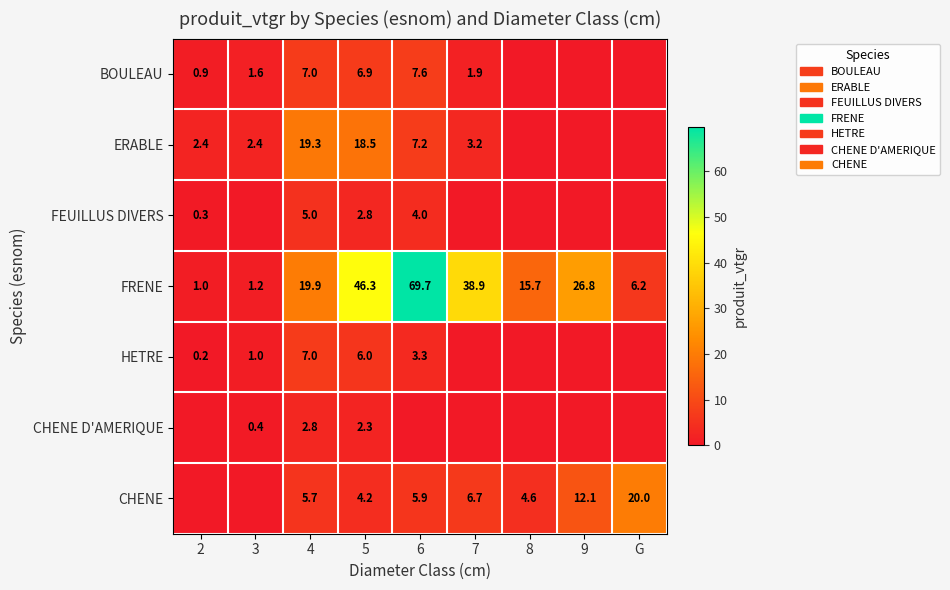

What is the difference between the highest and lowest values at 4?

17.1